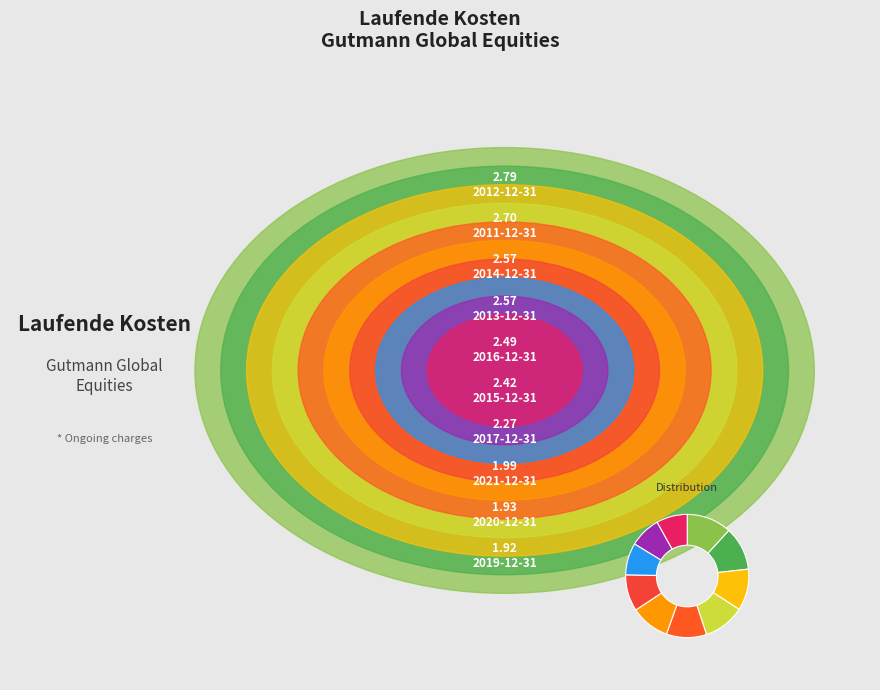

How many segments does this pie chart have?

10